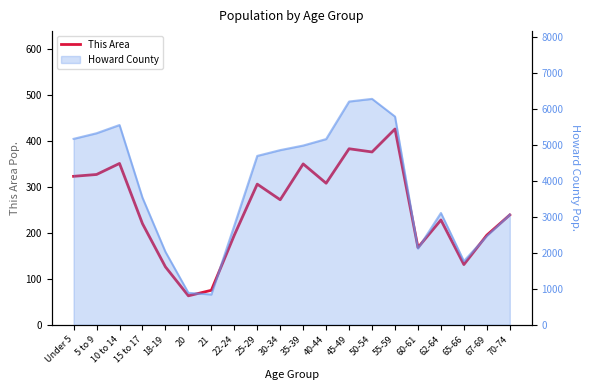

What is the value of the 20th point from the left?

239